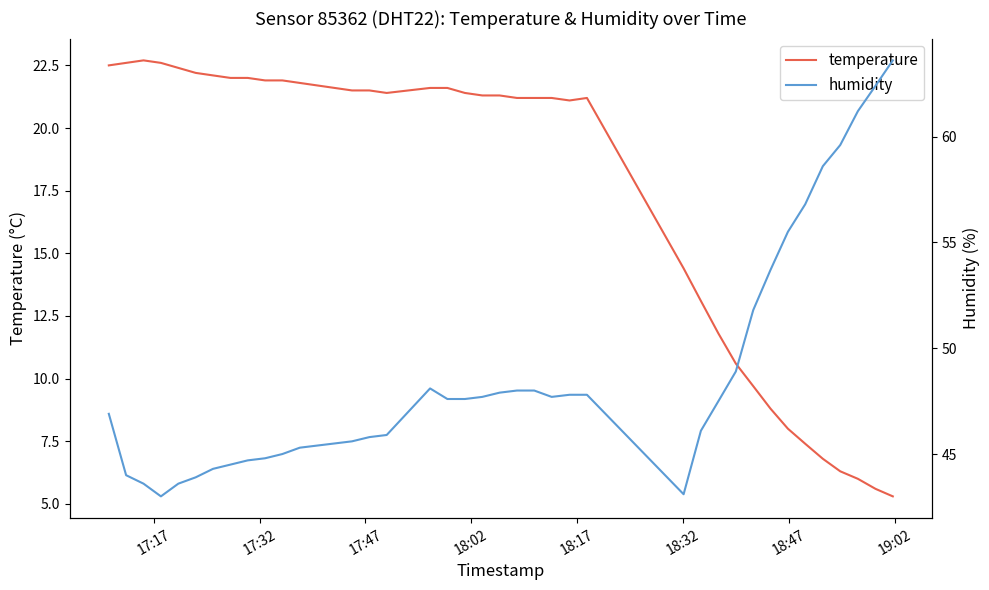

What is the highest value of the temperature series?

22.7